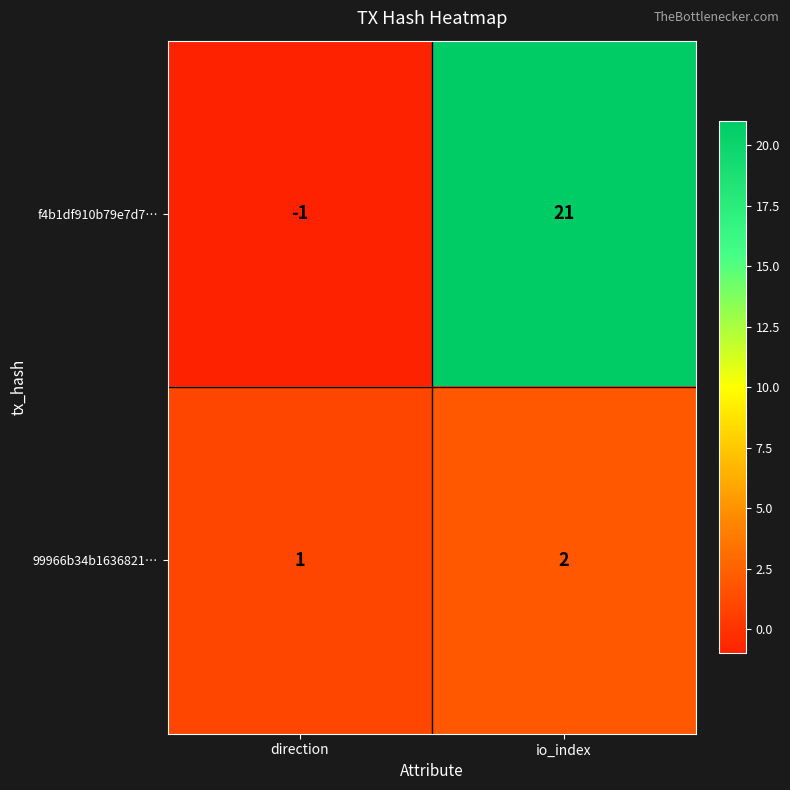

Reading left to right, extract all data points from this chart.

f4b1df910b79e7d7…: direction=-1	io_index=21
99966b34b1636821…: direction=1	io_index=2